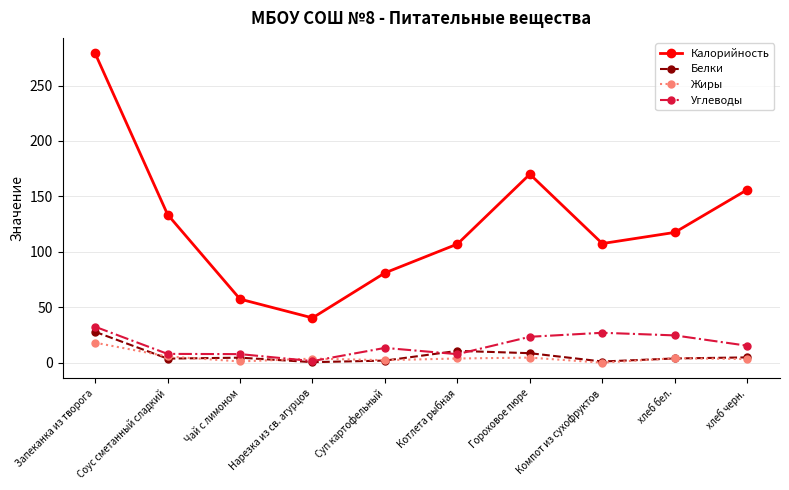

What is the label of the 9th point from the right?

Соус сметанный сладкий